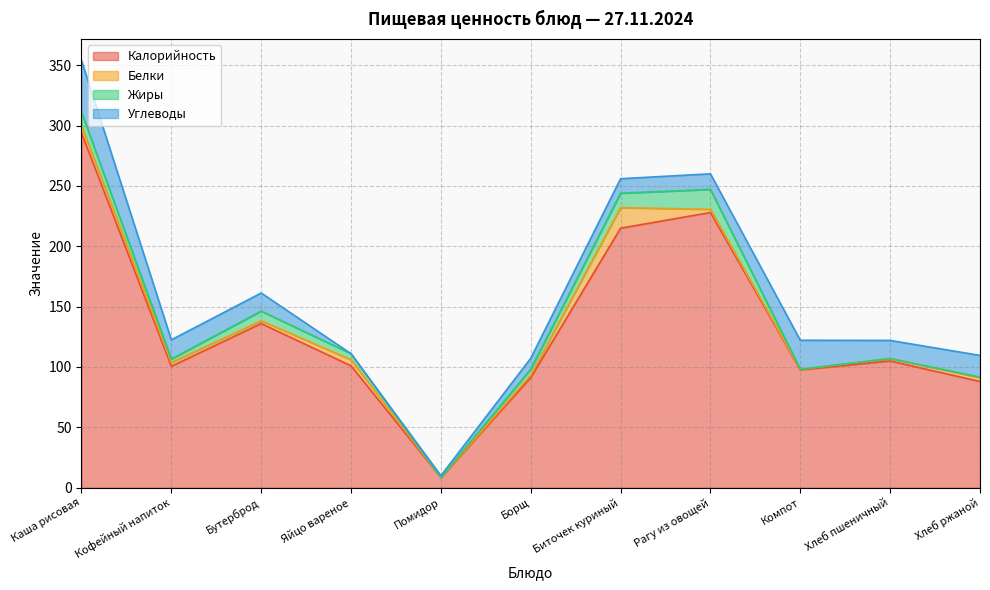

What is the approximate value of Белки at Биточек куриный?

17.0